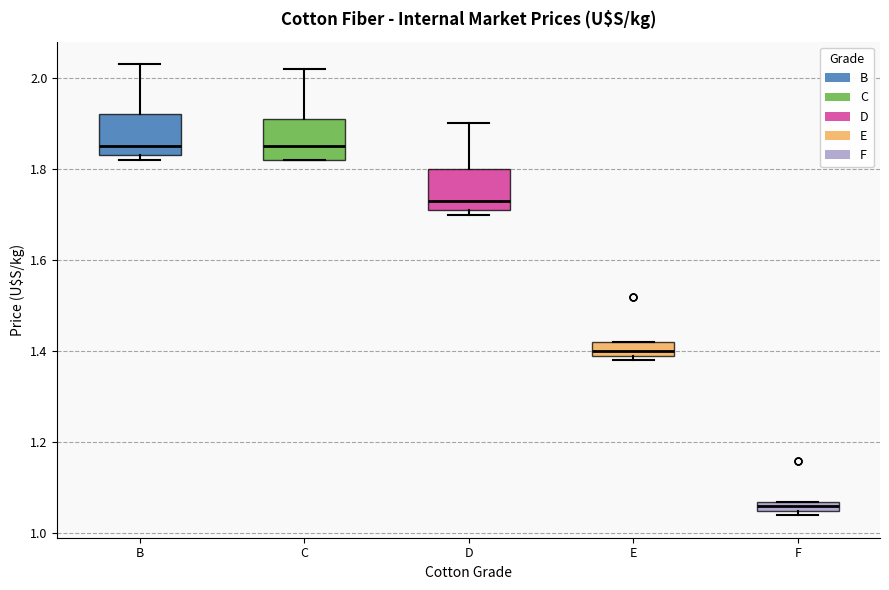

Where does the median line of the box for B sit on the y-axis? The values are not printed on the chart, so give them approximately, as read against the axis.

1.86